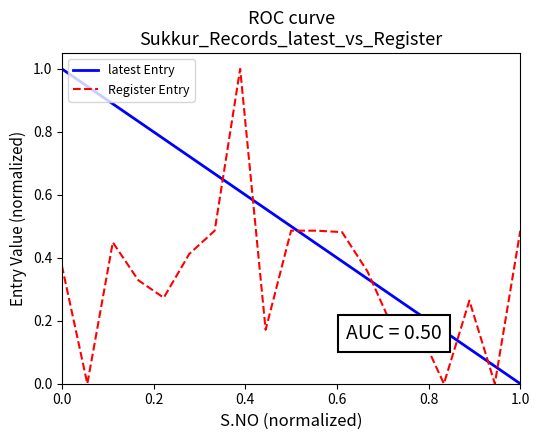

What are all the series names shown in the legend?

latest Entry, Register Entry